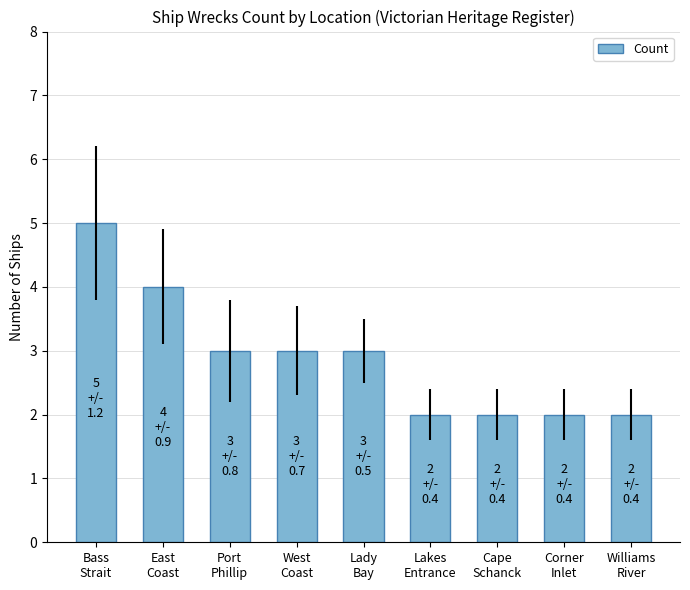

What is the greatest value displayed?

5